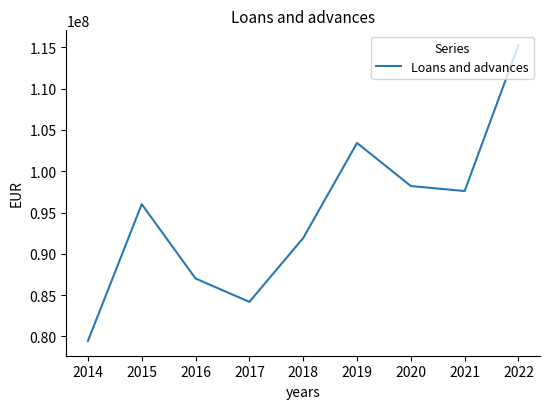

Between 2016 and 2015, which is larger?

2015